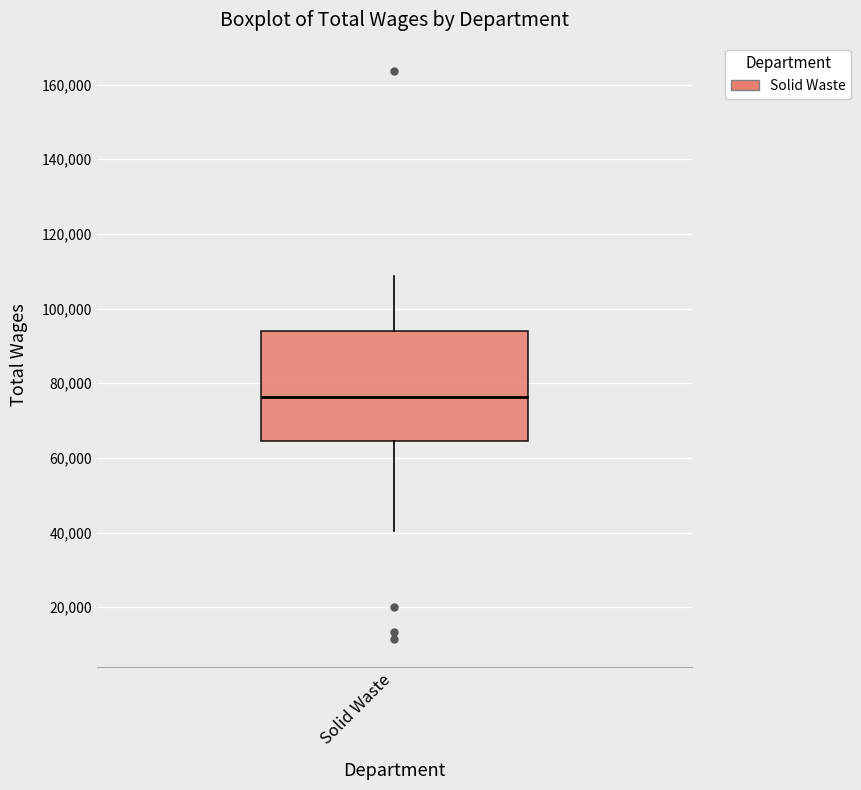

Where does the lower whisker of the box for Solid Waste end on the y-axis? The values are not printed on the chart, so give them approximately, as read against the axis.

40000